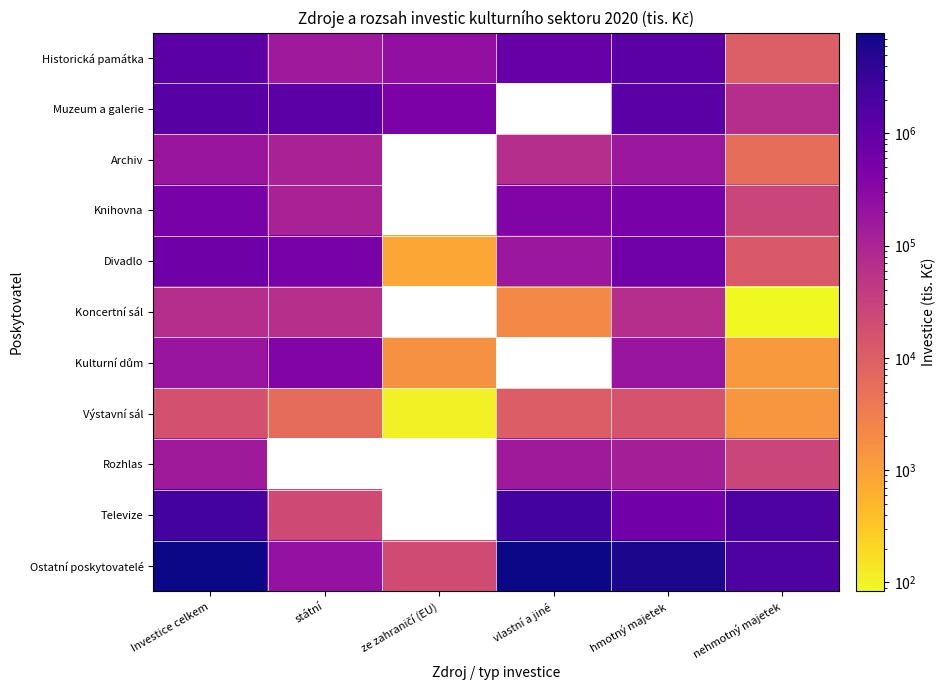

Where does the Výstavní sál series first go above 10809?

Investice celkem